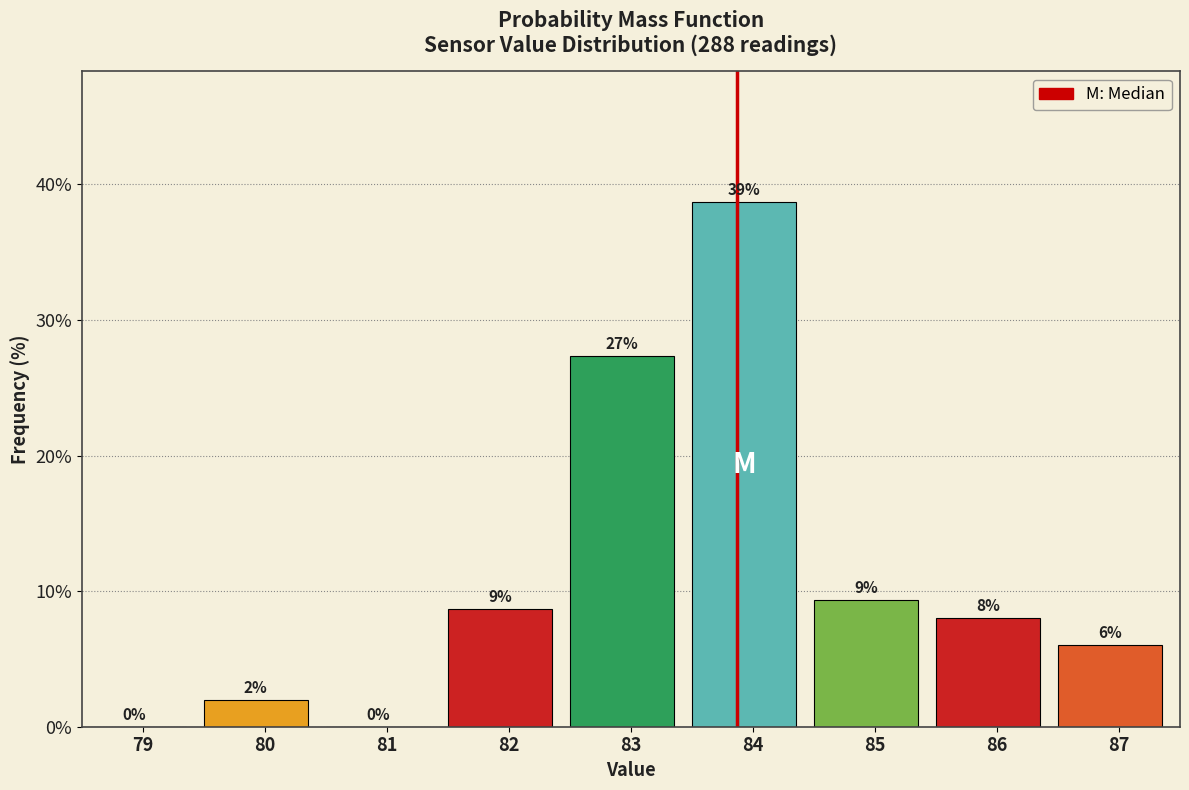

Read the value at 80.

2.0